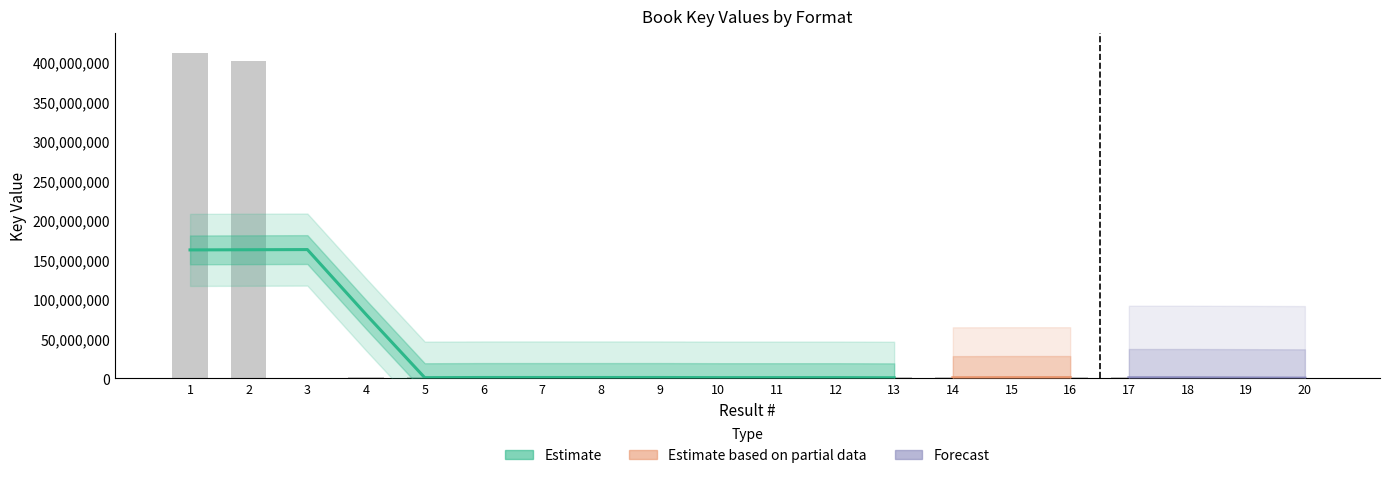

What is the total value across all series at 7?

2126408